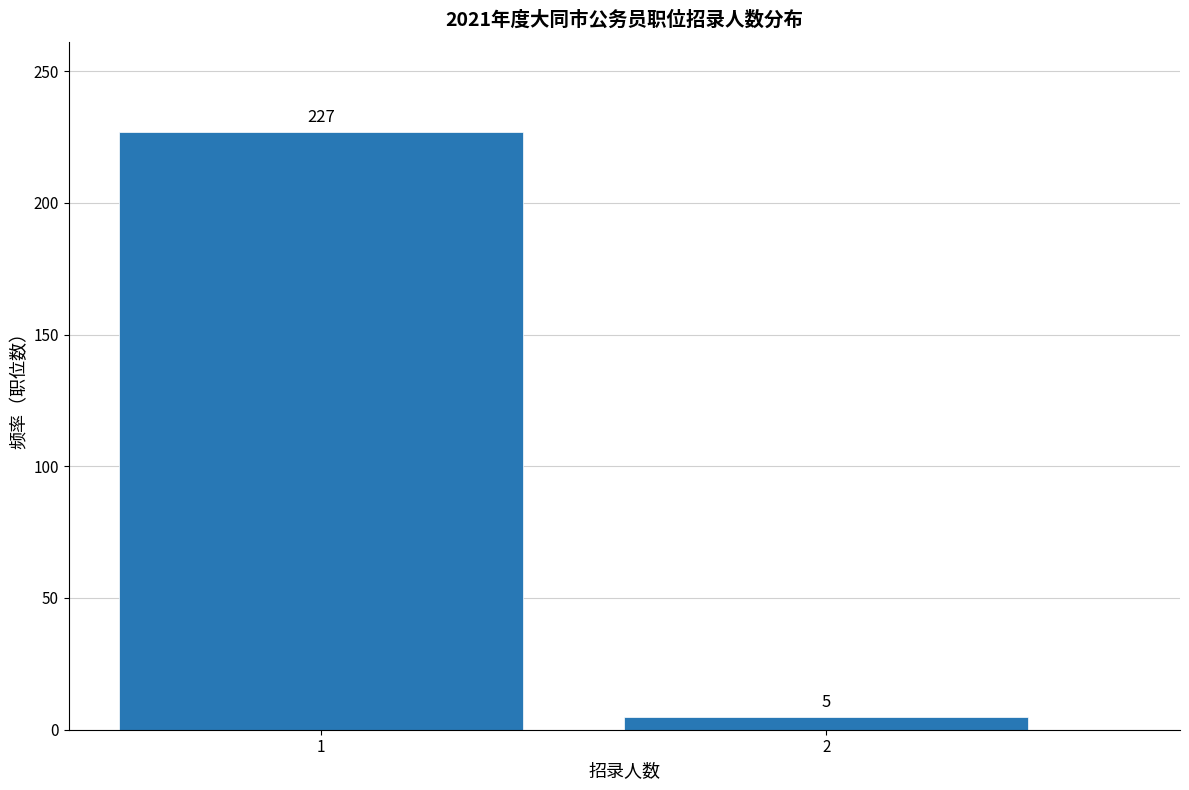

Reading left to right, list all the values displayed in this chart.

227	5